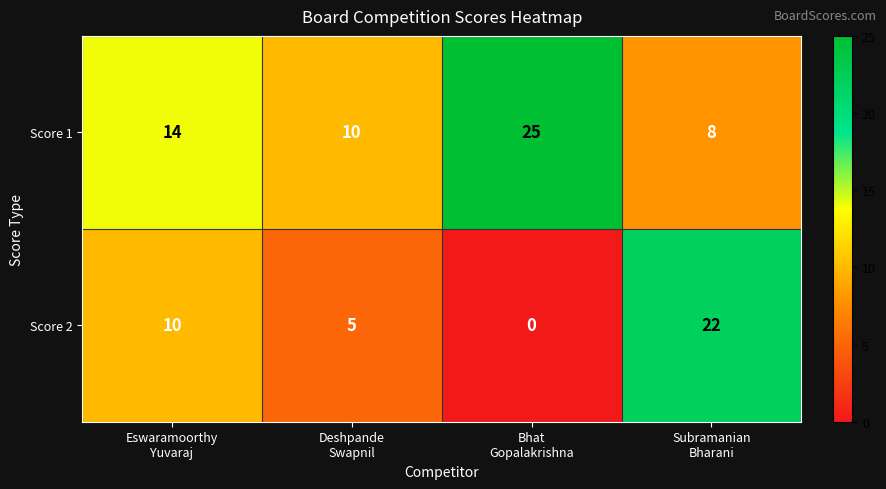

What is the average value of the Score 2 series?

9